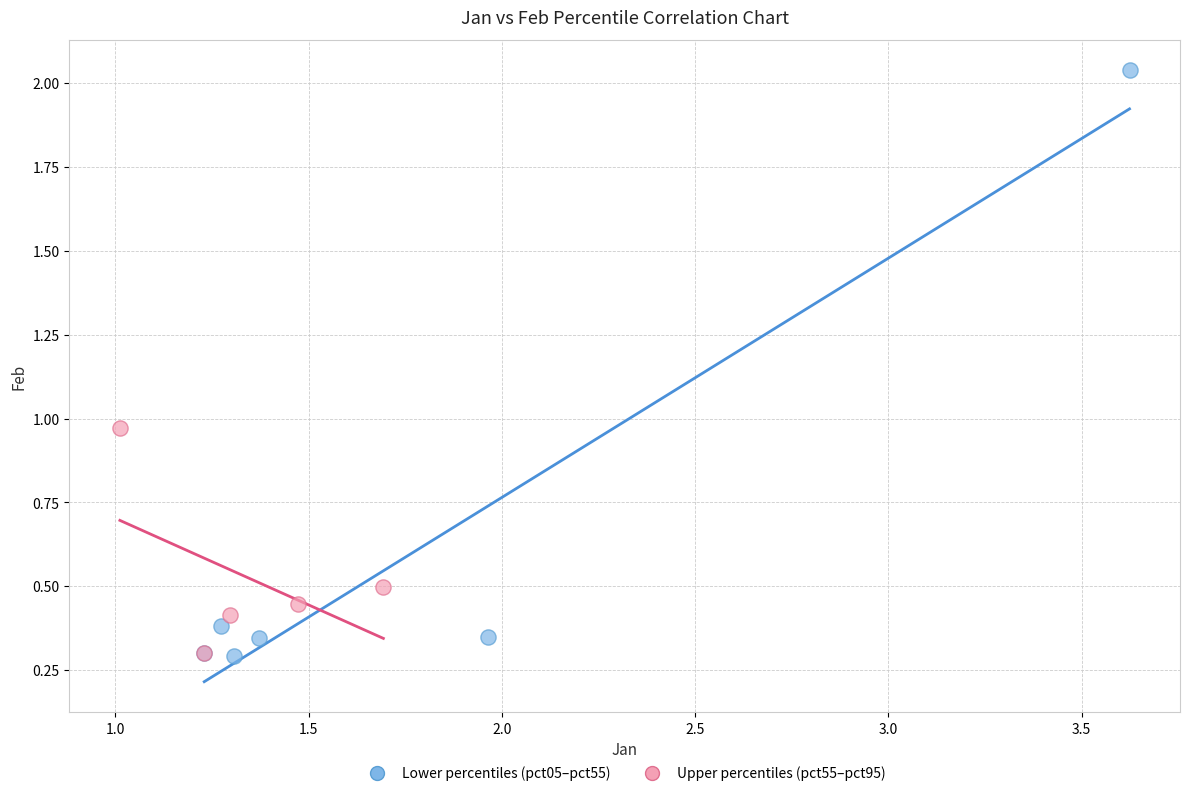

Which series has the largest Y range (max minus min)?

Lower percentiles (pct05–pct55)